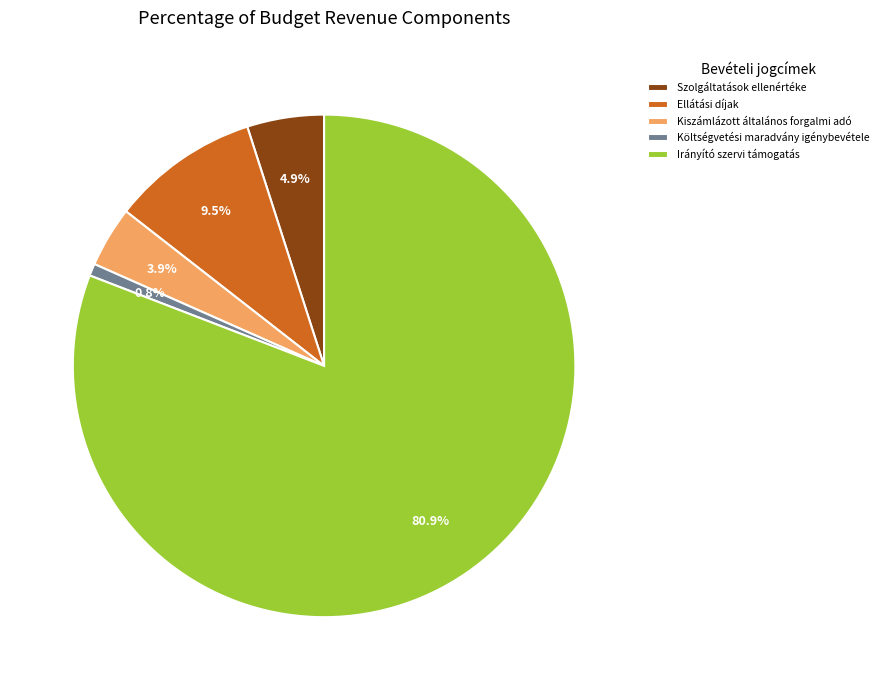

What is the ratio of the value at Költségvetési maradvány igénybevétele to the value at Kiszámlázott általános forgalmi adó?

0.2